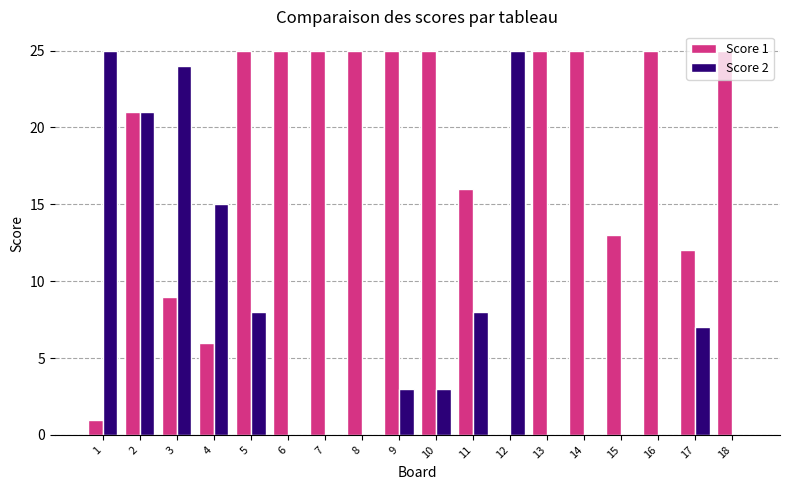

What is the sum of all Score 2 values?

139